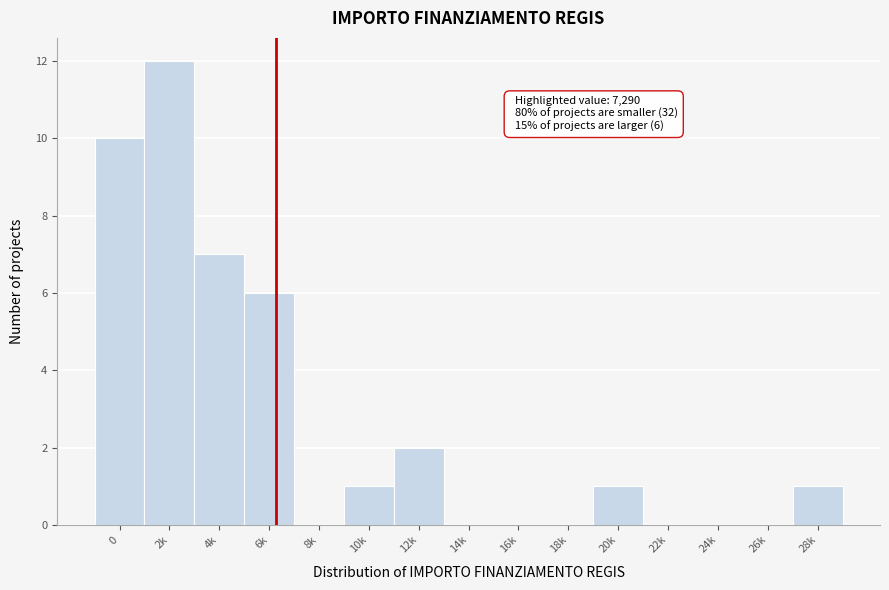

Reading left to right, what are all the values shown in this chart?

0=10	2k=12	4k=7	6k=6	8k=0	10k=1	12k=2	14k=0	16k=0	18k=0	20k=1	22k=0	24k=0	26k=0	28k=1